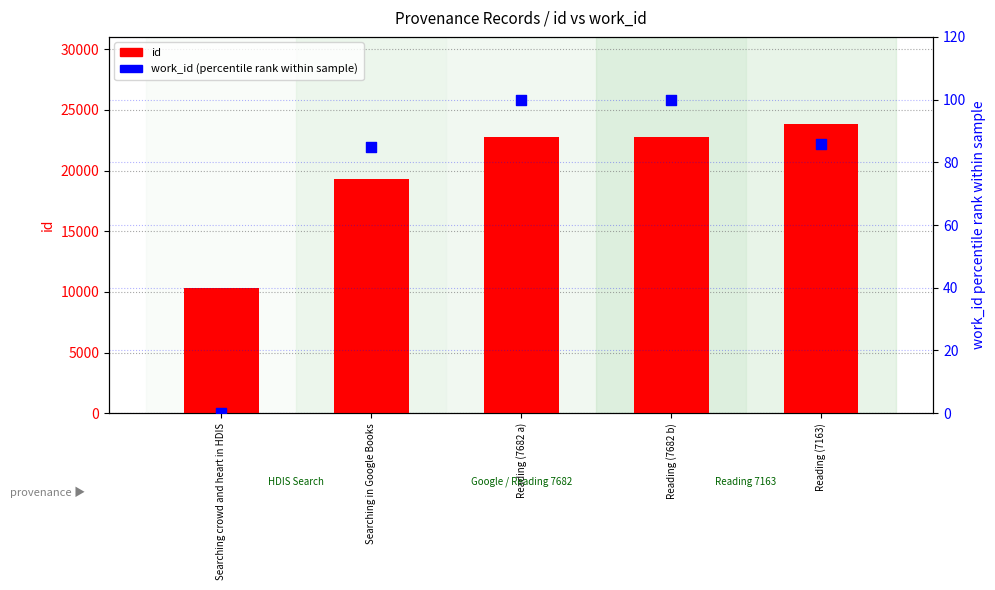

Which series reaches the minimum Y coordinate?

work_id (percentile rank)